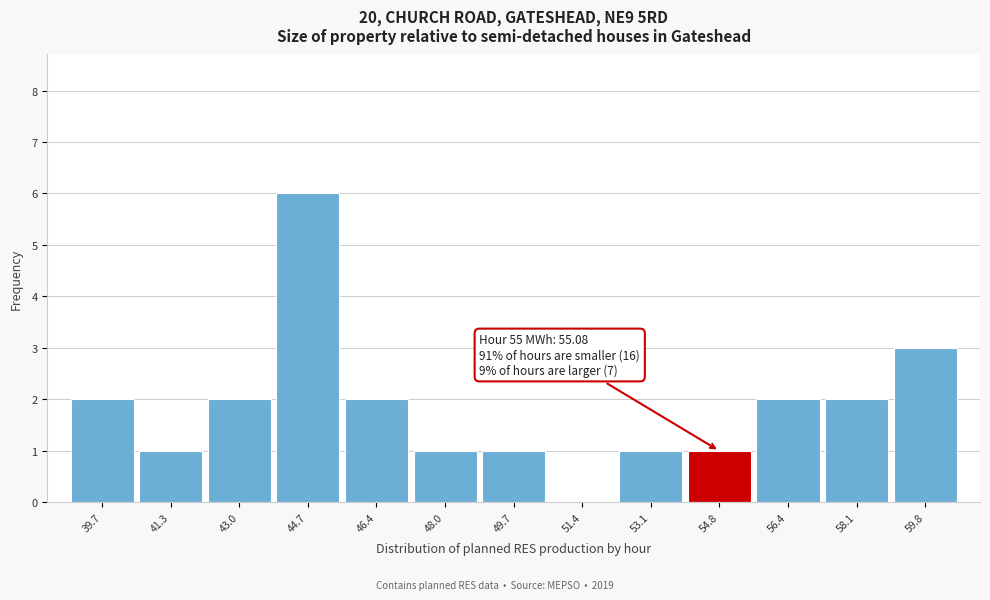

Reading left to right, what are all the values shown in this chart?

39.7=2	41.3=1	43.0=2	44.7=6	46.4=2	48.0=1	49.7=1	51.4=0	53.1=1	54.8=1	56.4=2	58.1=2	59.8=3